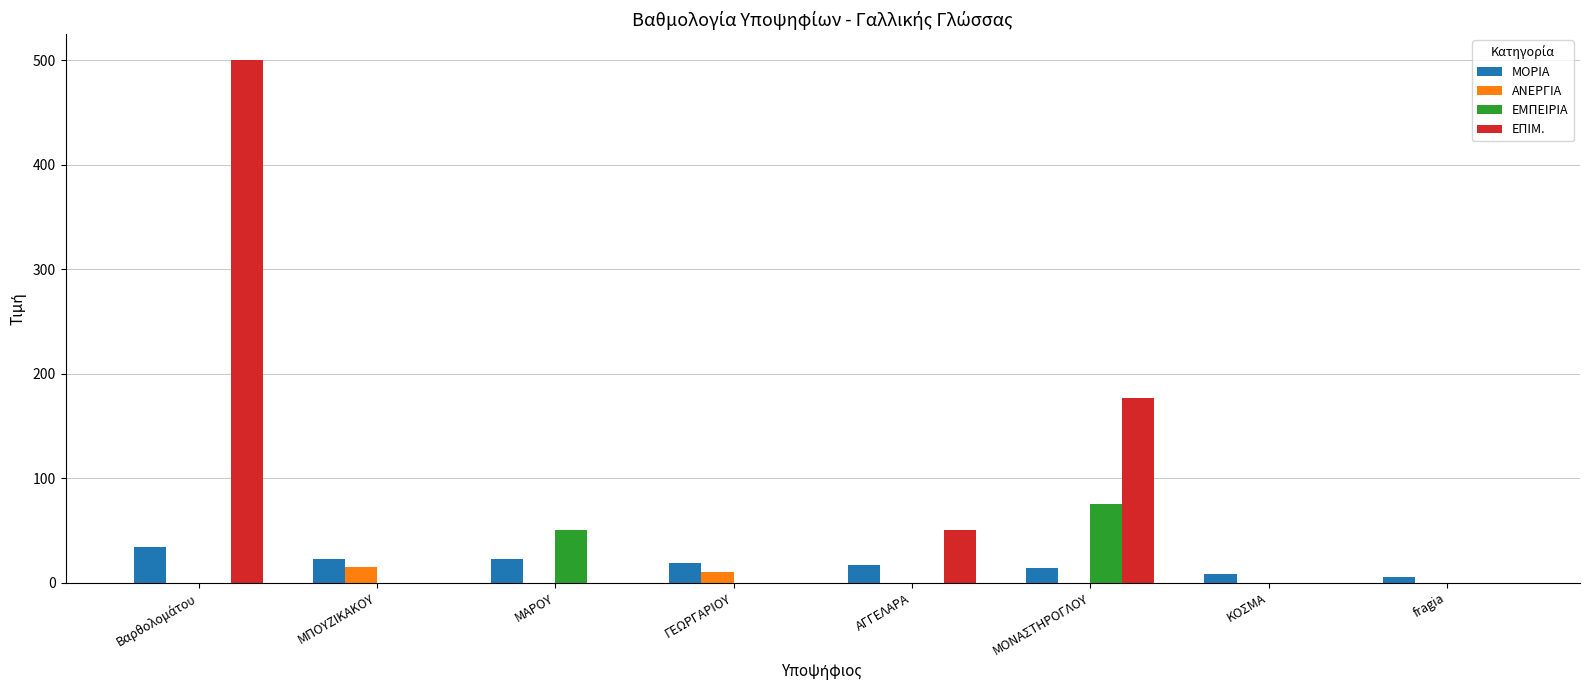

What are all the series names shown in the legend?

ΜΟΡΙΑ, ΑΝΕΡΓΙΑ, ΕΜΠΕΙΡΙΑ, ΕΠΙΜ.